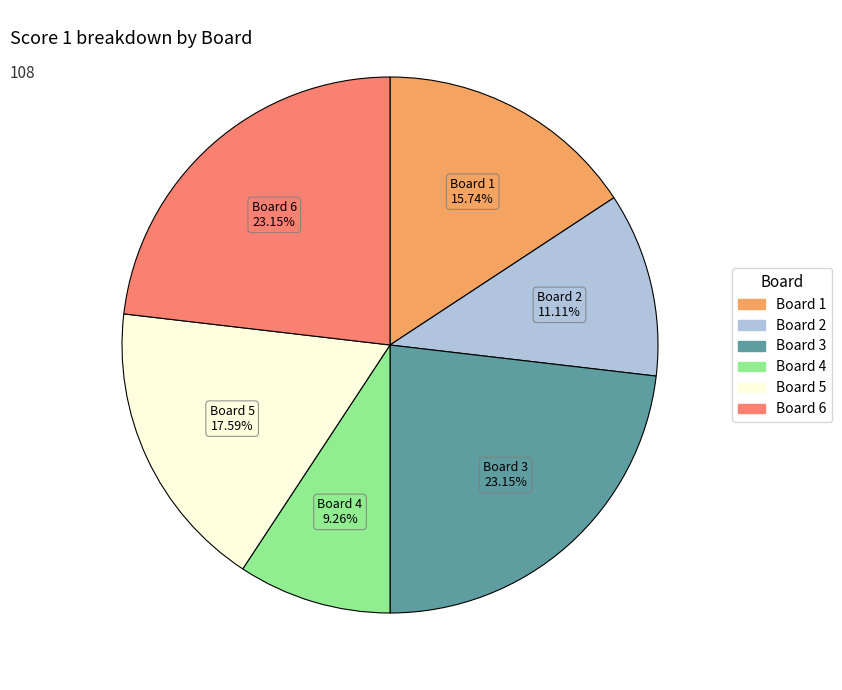

Is there any slice that represents more than half of the pie?

No